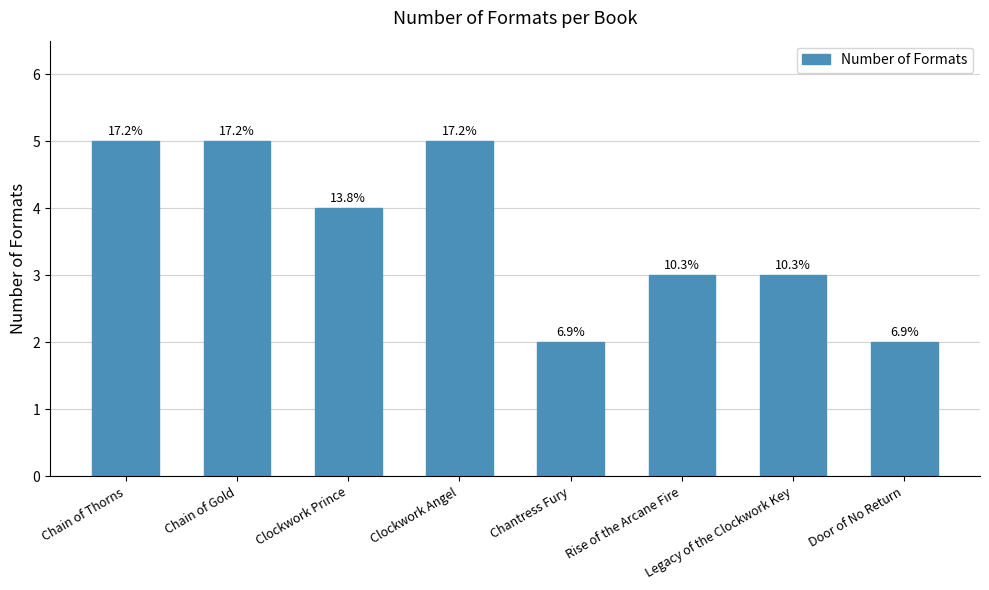

Are the bars horizontal?

No